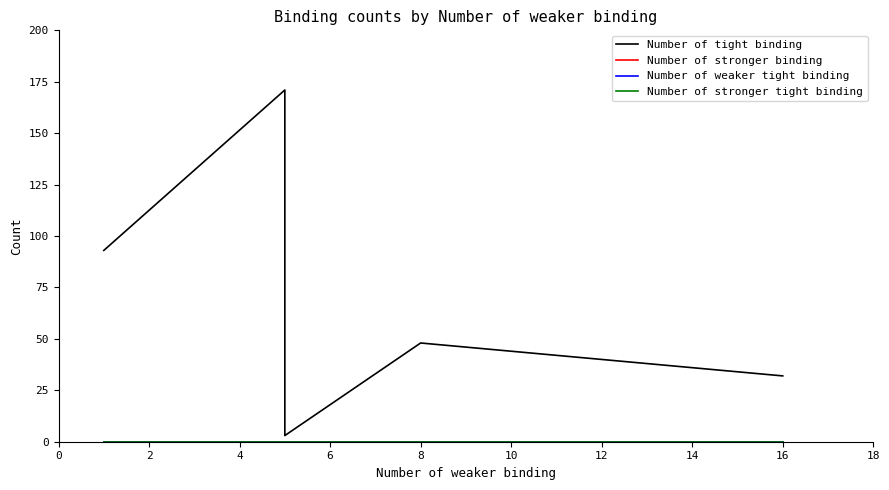

Reading left to right, extract all data points from this chart.

Number of tight binding: 93	171	72	72	3	48	32
Number of stronger binding: 0	0	0	0	0	0	0
Number of weaker tight binding: 0	0	0	0	0	0	0
Number of stronger tight binding: 0	0	0	0	0	0	0